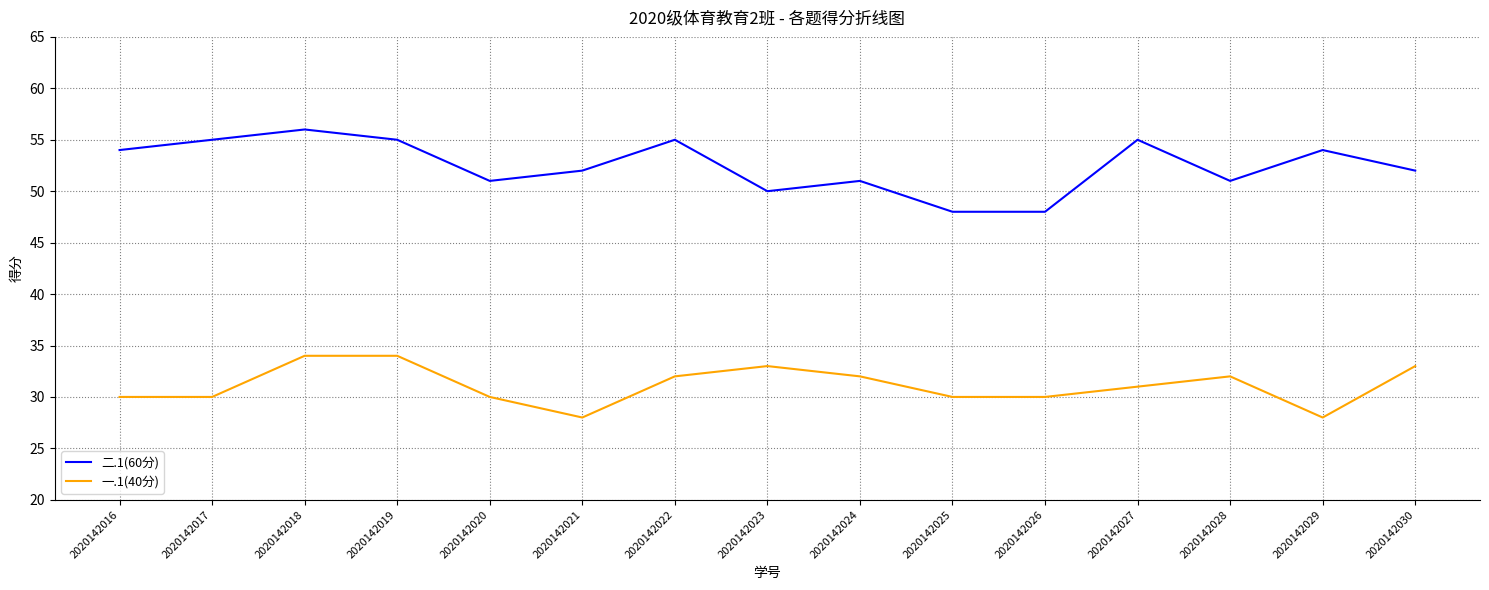

What is the maximum value shown in the chart?

56